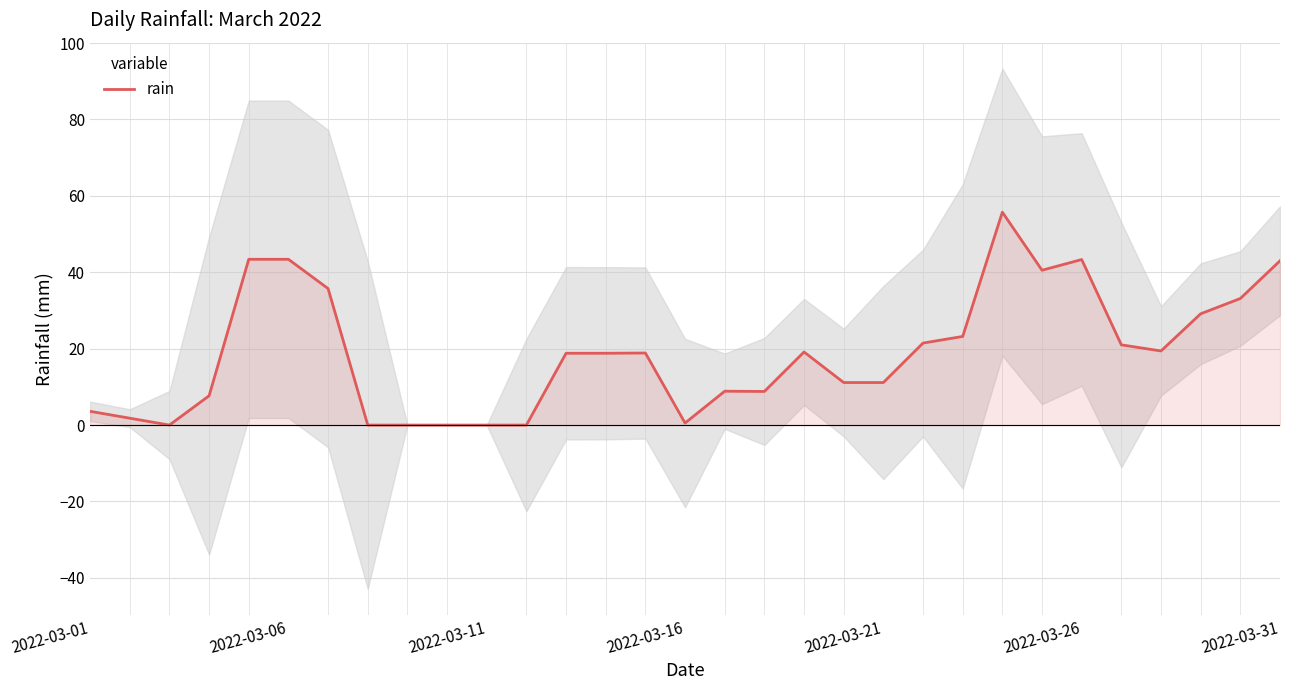

How many positive values are there?

25